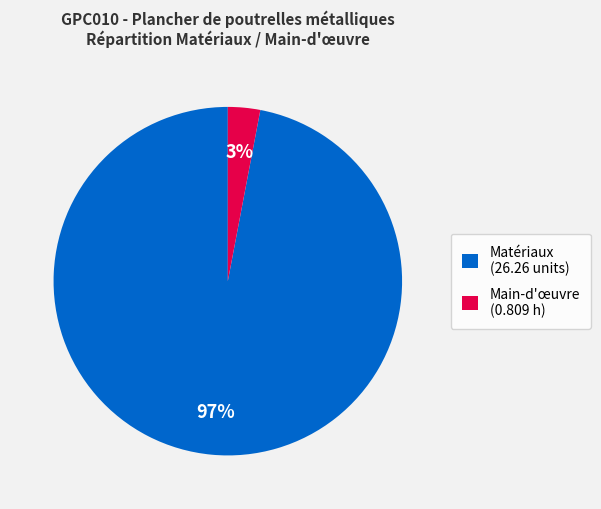

Count the number of slices in the pie.

2